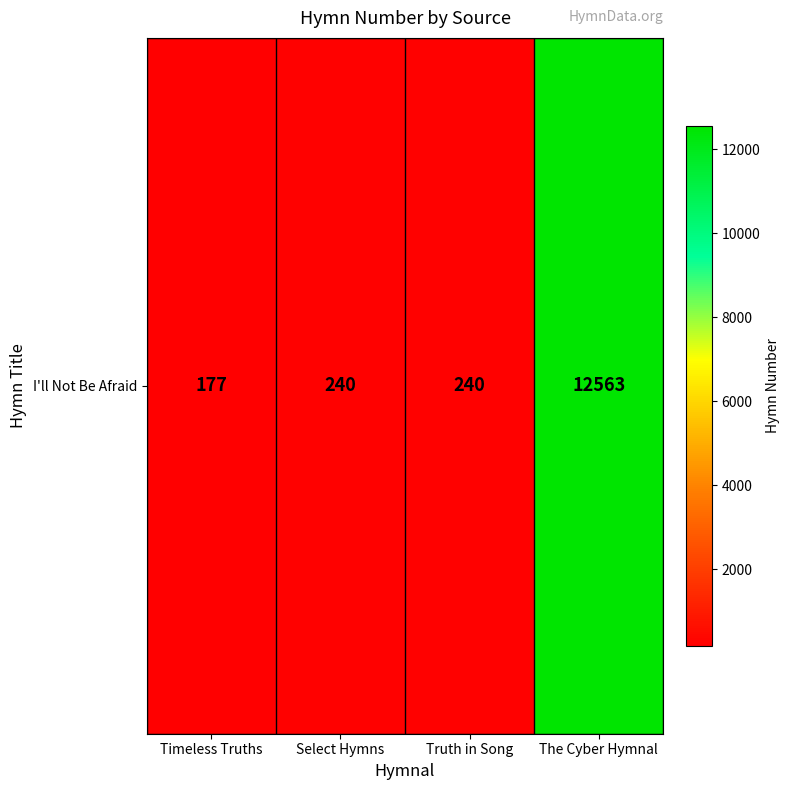

Which label corresponds to the largest value in the chart?

The Cyber Hymnal